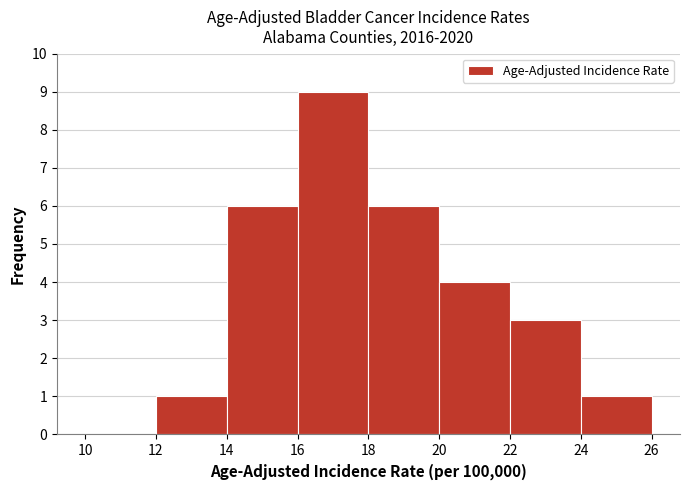

Reading left to right, list every bar in this chart as the range it spans on the x-axis followed by its height. The values are not printed on the chart, so give them approximately, as read against the axis.

10 to 12: 0
12 to 14: 1
14 to 16: 6
16 to 18: 9
18 to 20: 6
20 to 22: 4
22 to 24: 3
24 to 26: 1